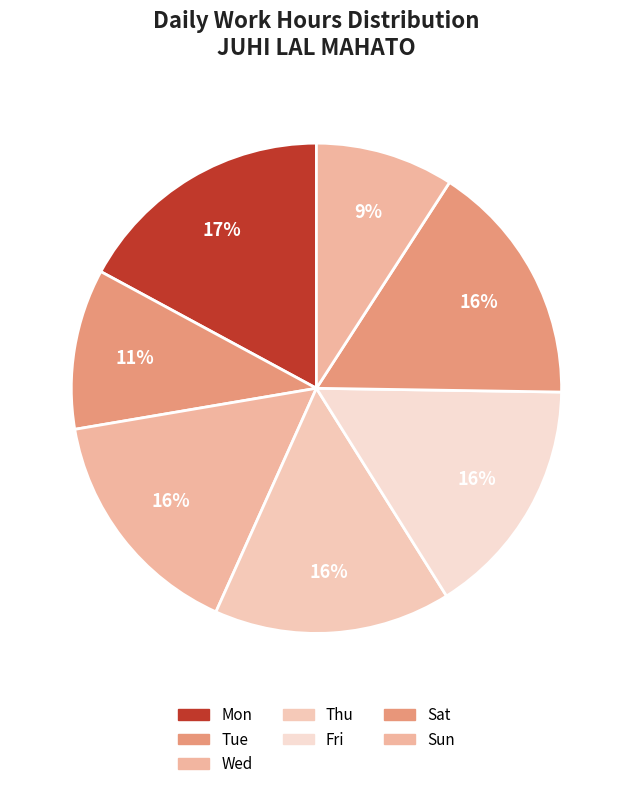

Count the number of slices in the pie.

7